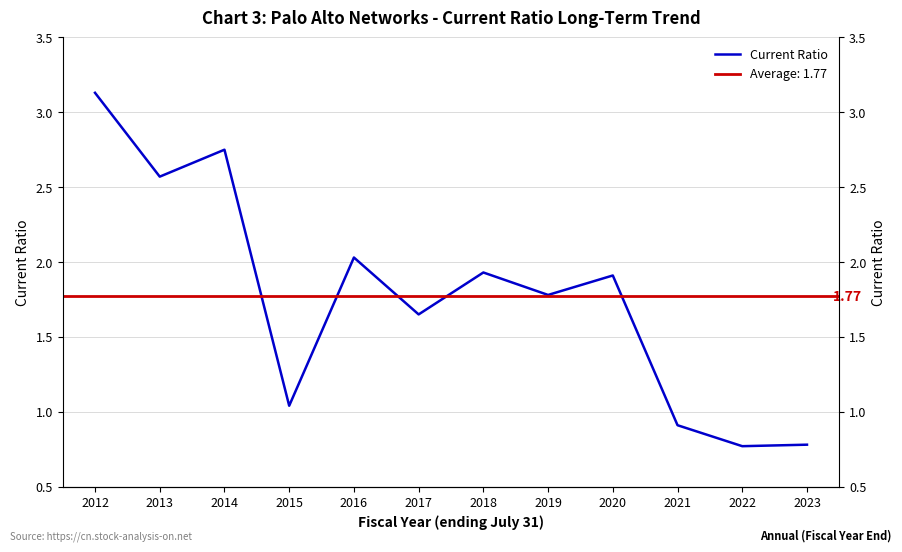

Reading right to left, list all the values displayed in this chart.

0.8	0.8	0.9	1.9	1.8	1.9	1.6	2.0	1.0	2.8	2.6	3.1